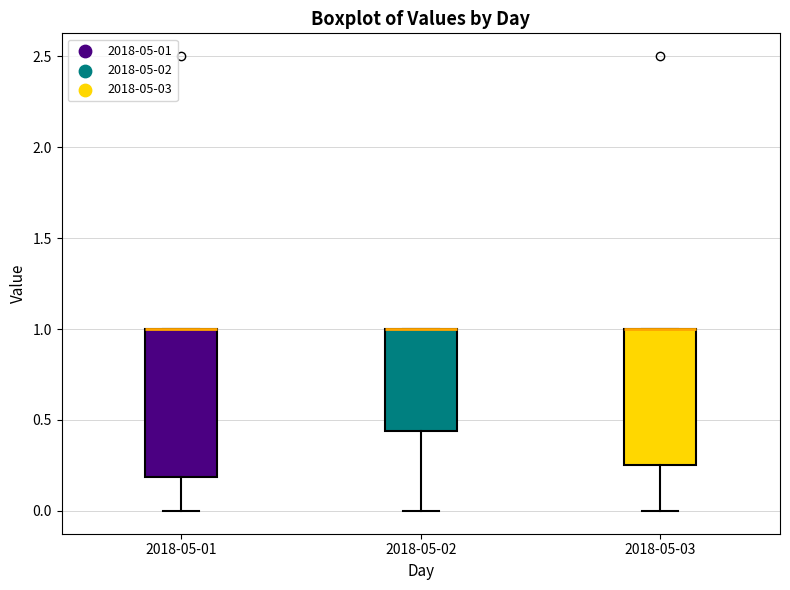

Comparing the boxes themselves (not the whiskers), which one is the tallest?

2018-05-01